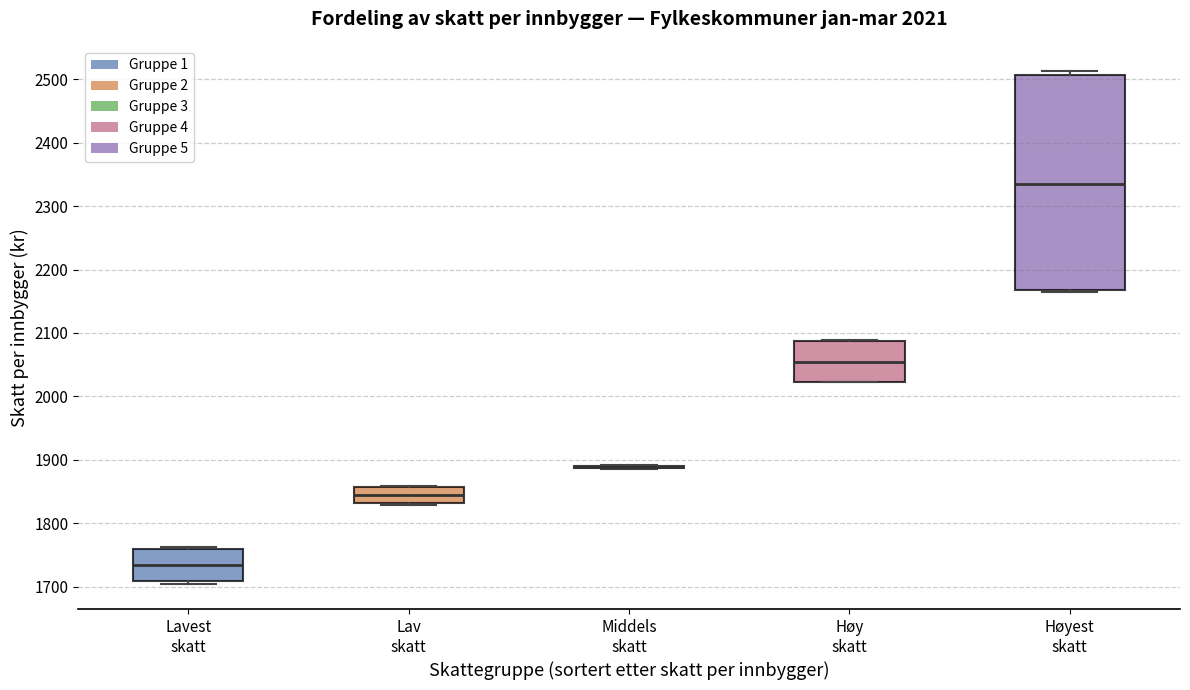

Comparing the boxes themselves (not the whiskers), which one is the tallest?

Høyest skatt